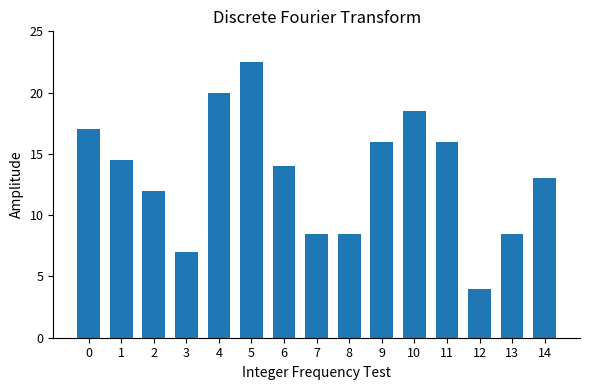

What is the change in value from 1 to 14?

-1.5